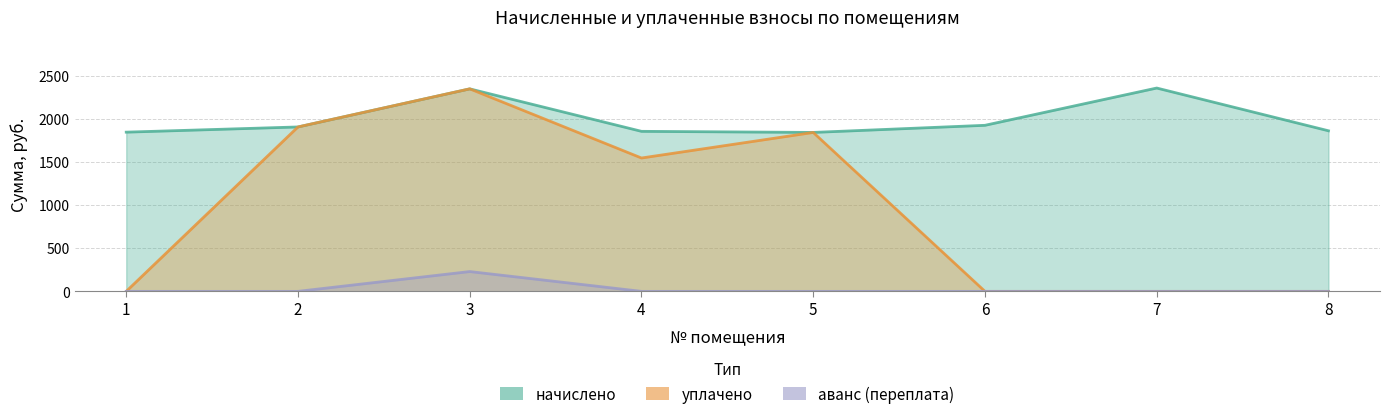

How many values in уплачено are above zero?

4